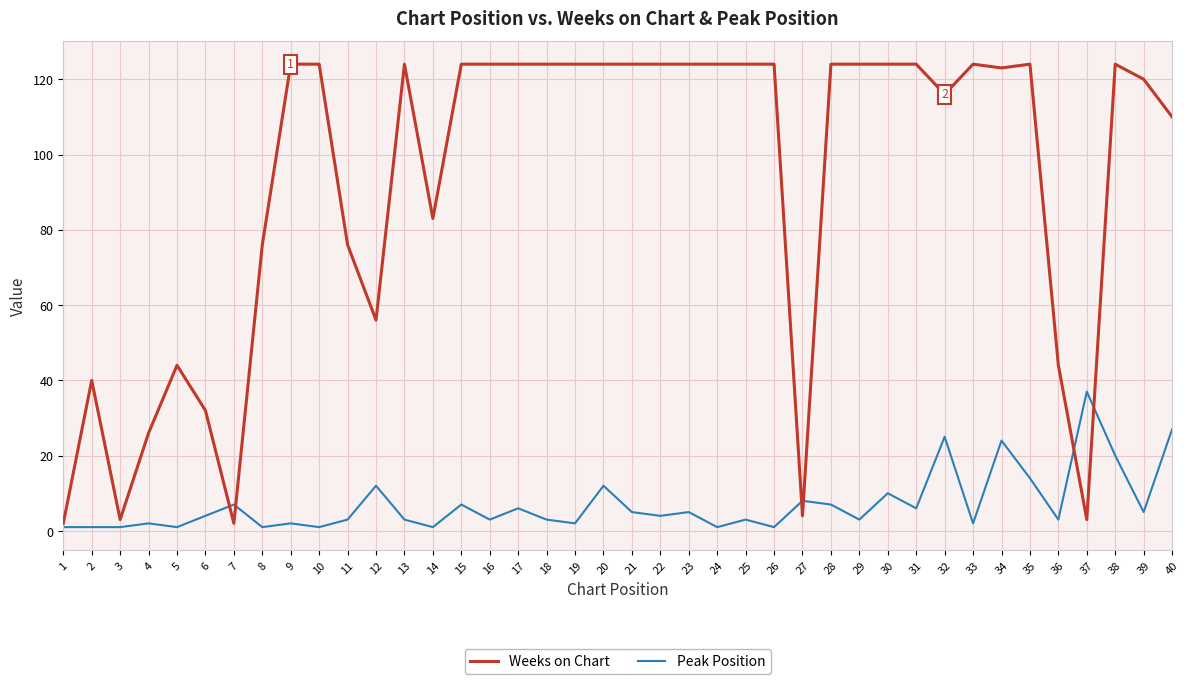

The Peak Position series shows 2 at 30. True or false?

False